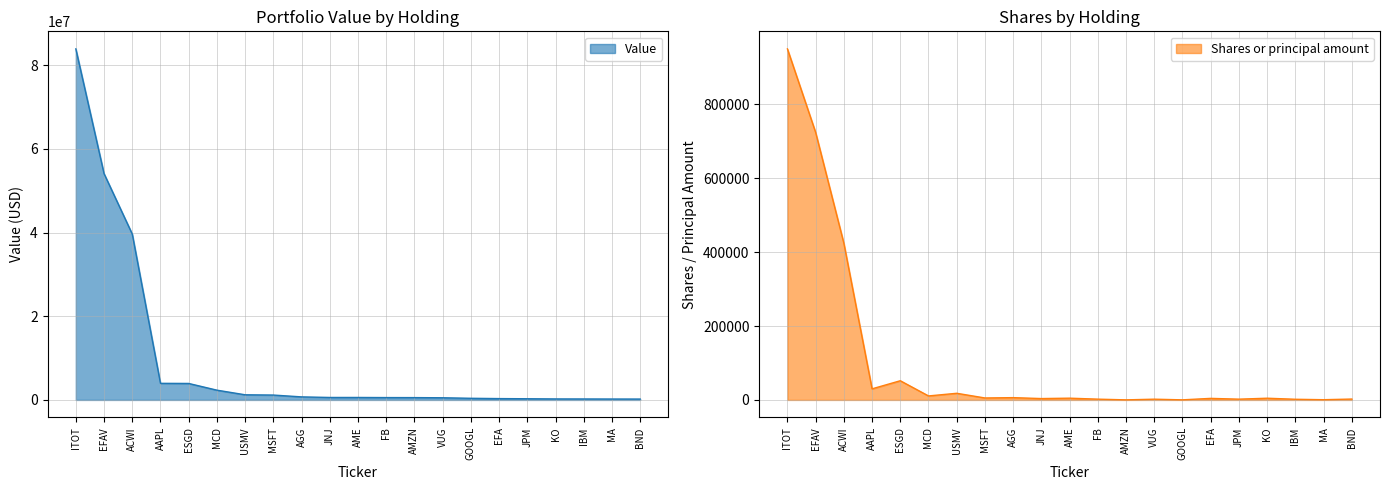

The value of Shares or principal amount at EFAV is 951618. True or false?

False